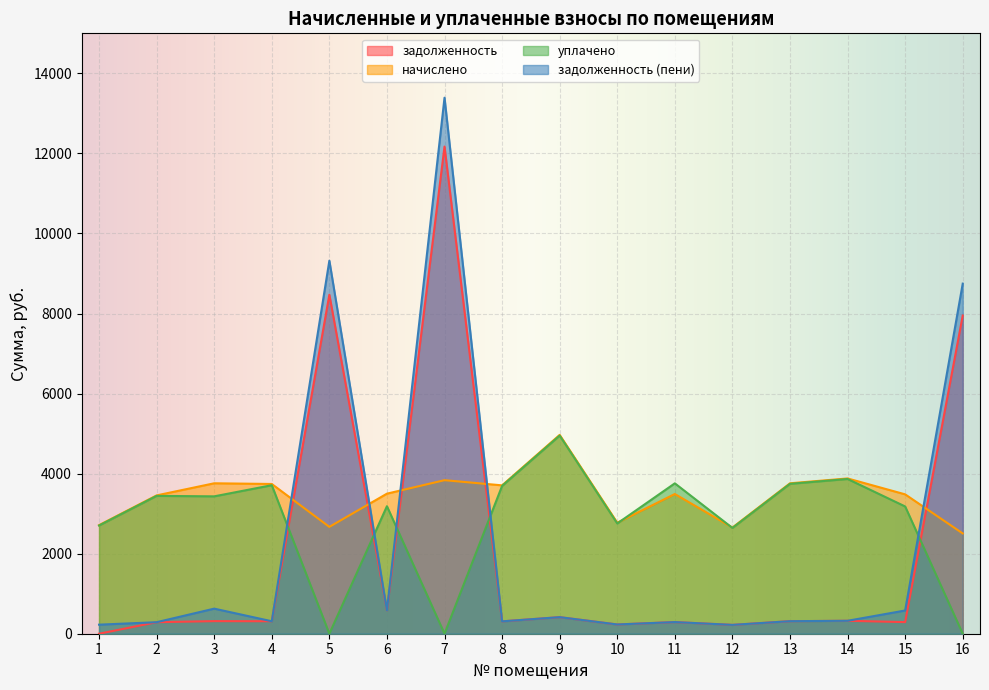

How many lines are shown in the chart?

4